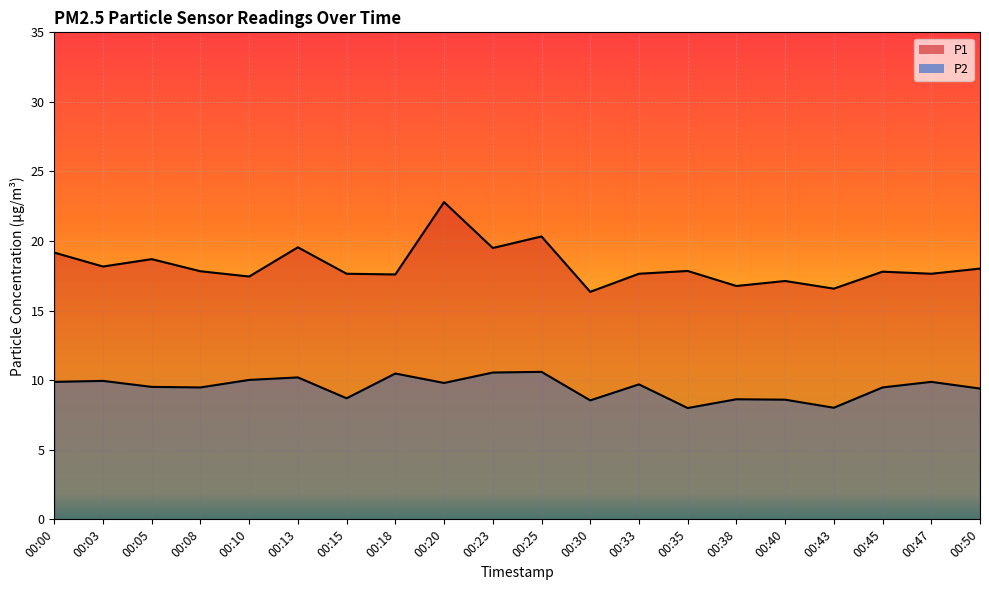

True or false: P1 and P2 cross at least once.

False